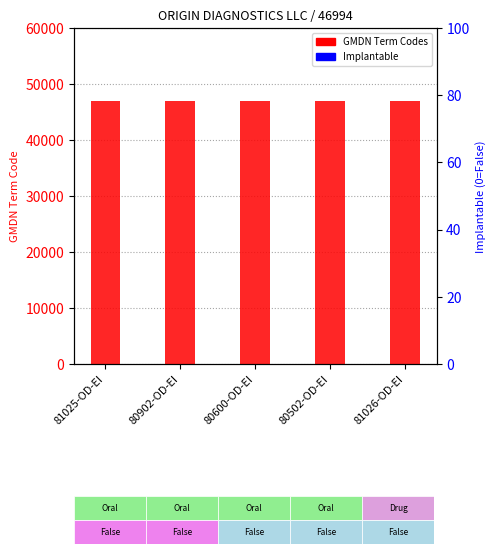

What is the difference between the highest and lowest values at 80600-OD-EI?

46994